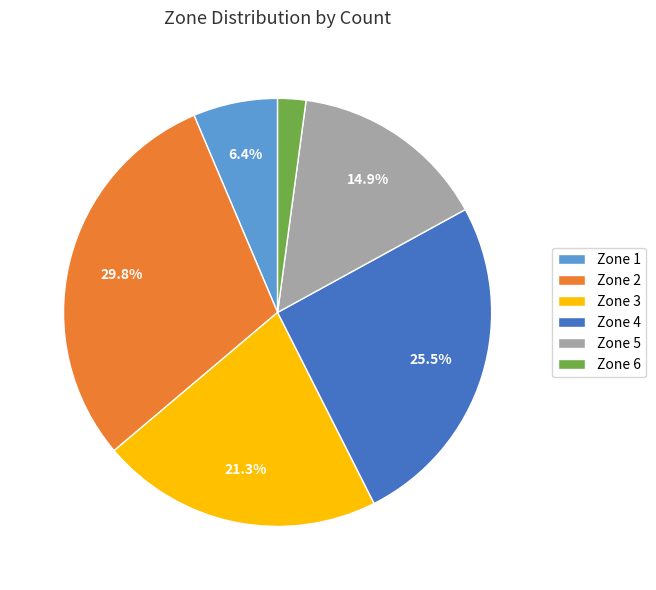

Does Zone 6 account for over 50% of the chart?

No